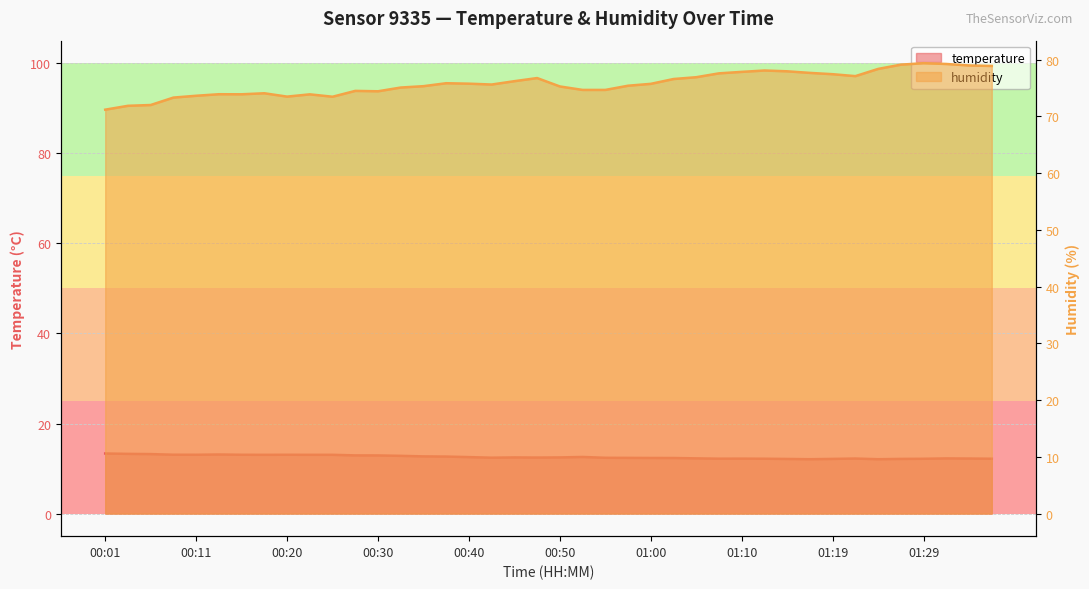

True or false: humidity and temperature cross at least once.

False